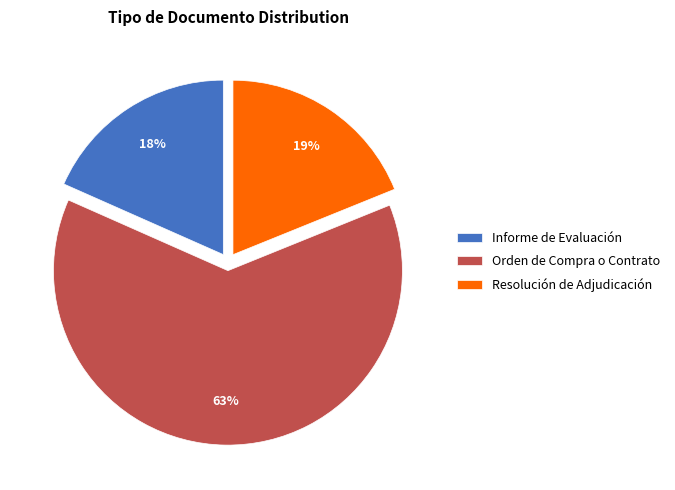

Do Orden de Compra o Contrato and Resolución de Adjudicación together represent more than half of the pie?

Yes